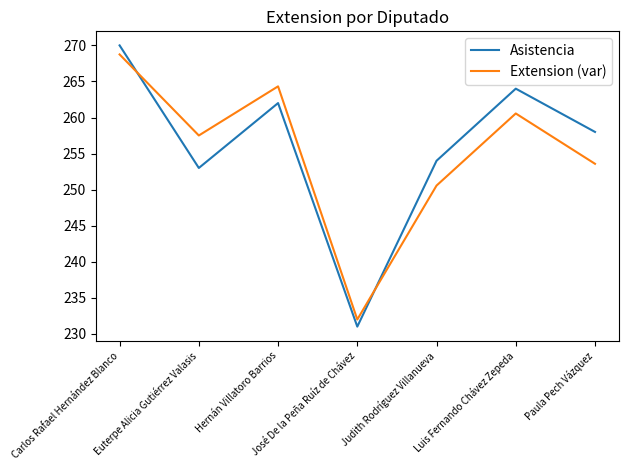

What is the difference between the highest and lowest values at Hernán Villatoro Barrios?

2.3